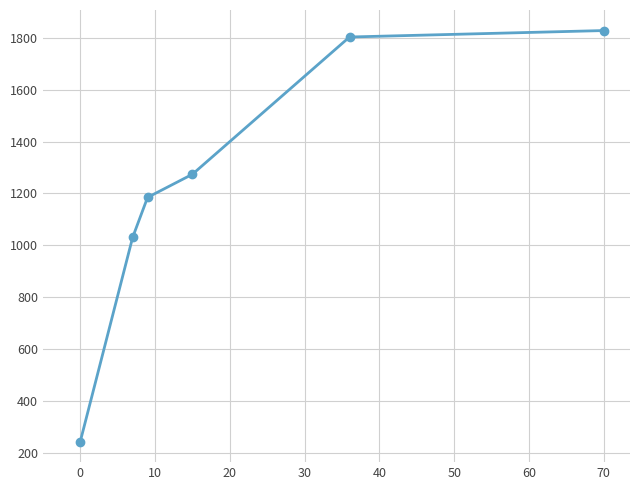

True or false: there are more than 1 points higher than both neighbors.

False